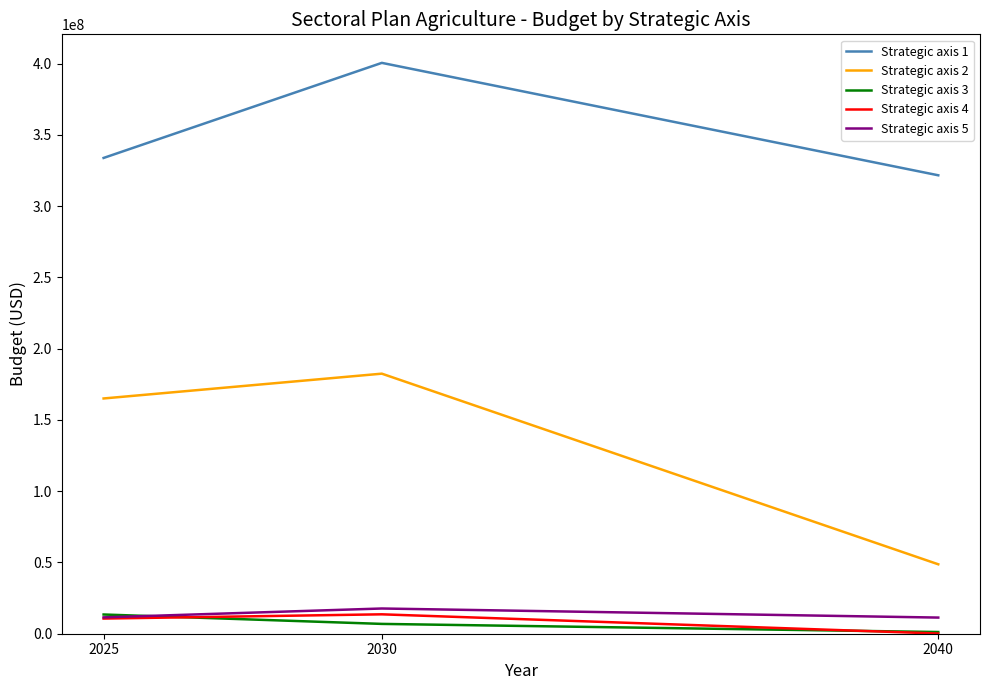

True or false: Strategic axis 3 has a value of 13483220.0 at 2025.

True